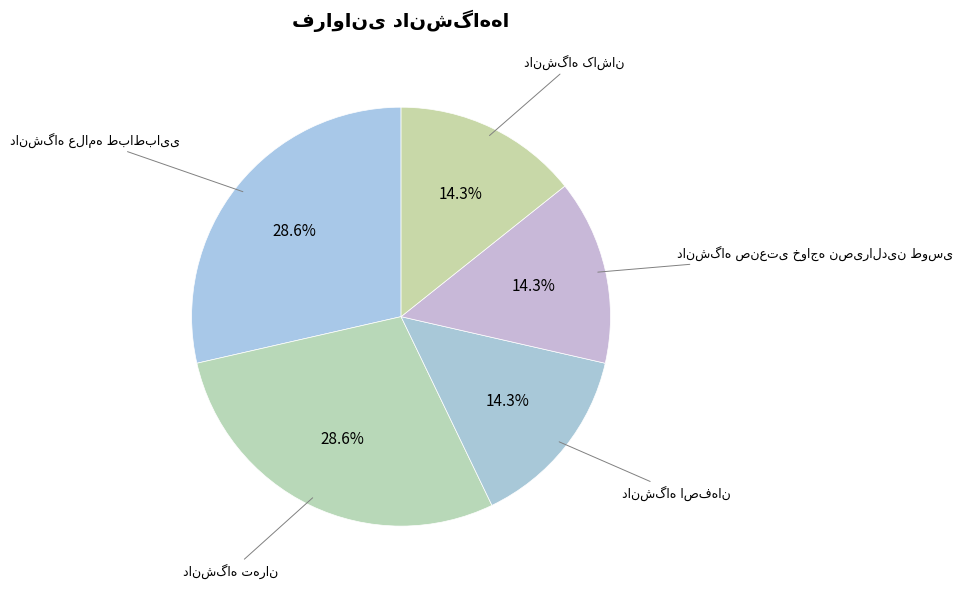

Count the number of slices in the pie.

5